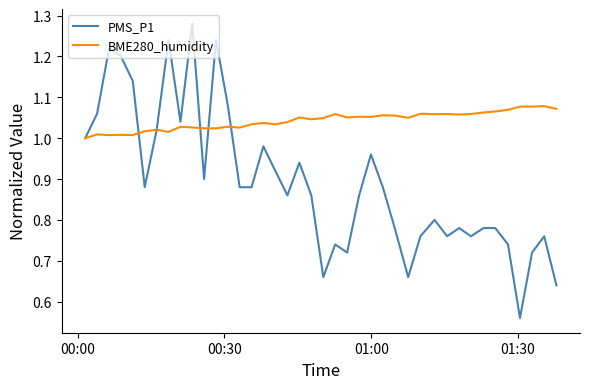

True or false: PMS_P1 has more than 0 interior local peaks.

True